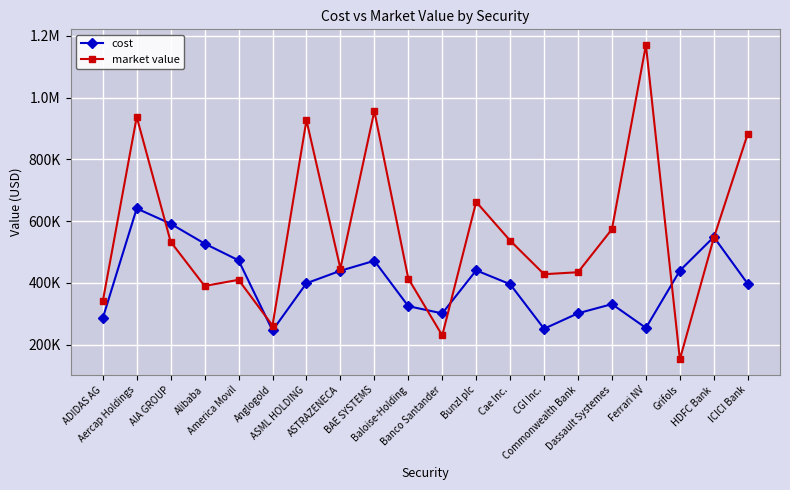

The value of market value at Alibaba is 389757.6. True or false?

True